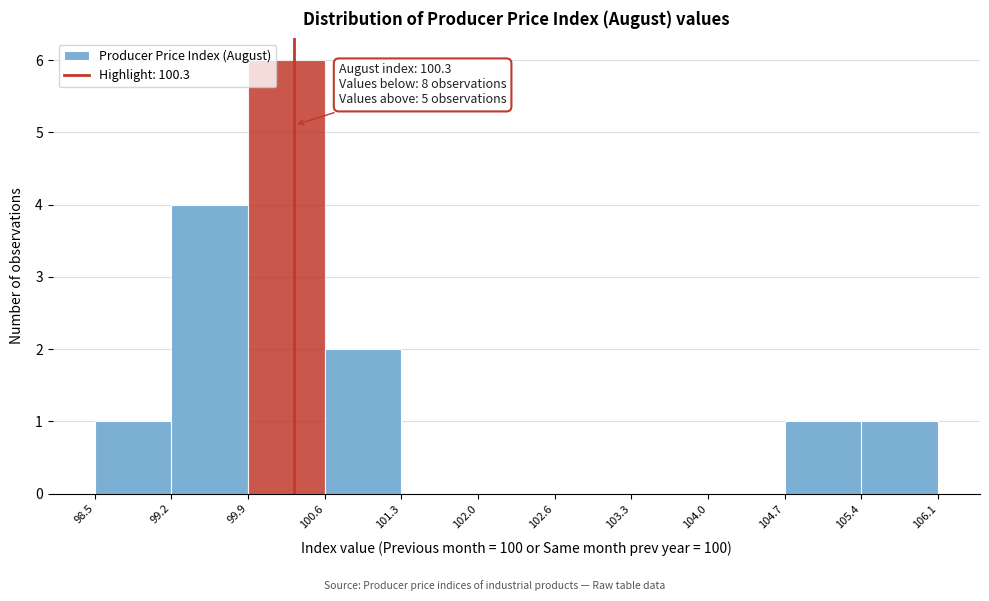

Over which range of the x-axis is the bar tallest?

99.9 to 100.6